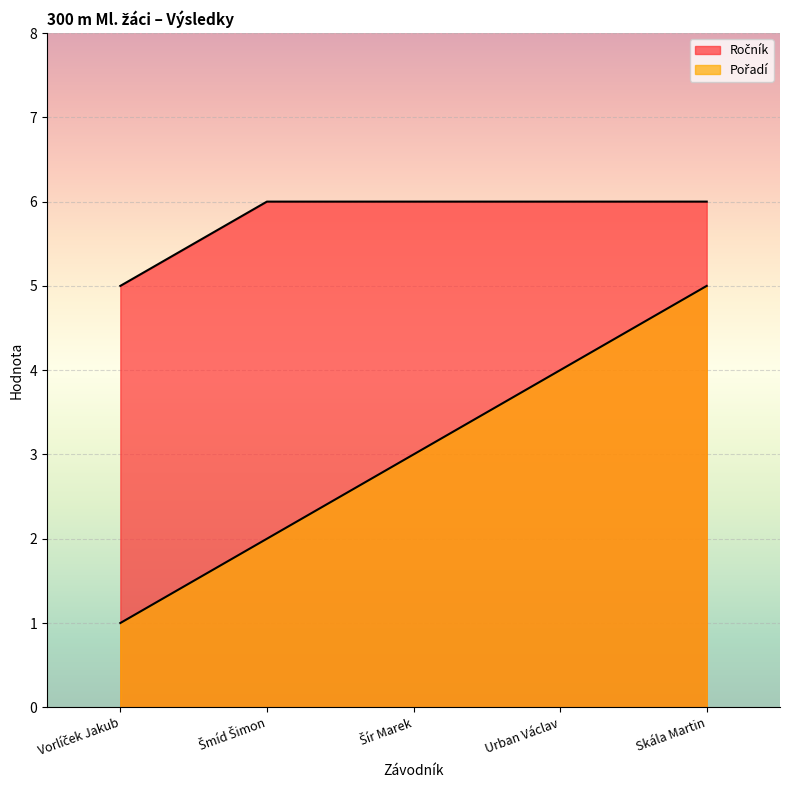

Reading left to right, what are all the values shown in this chart?

Ročník: Vorlíček Jakub=5	Šmíd Šimon=6	Šír Marek=6	Urban Václav=6	Skála Martin=6
Pořadí: Vorlíček Jakub=1	Šmíd Šimon=2	Šír Marek=3	Urban Václav=4	Skála Martin=5